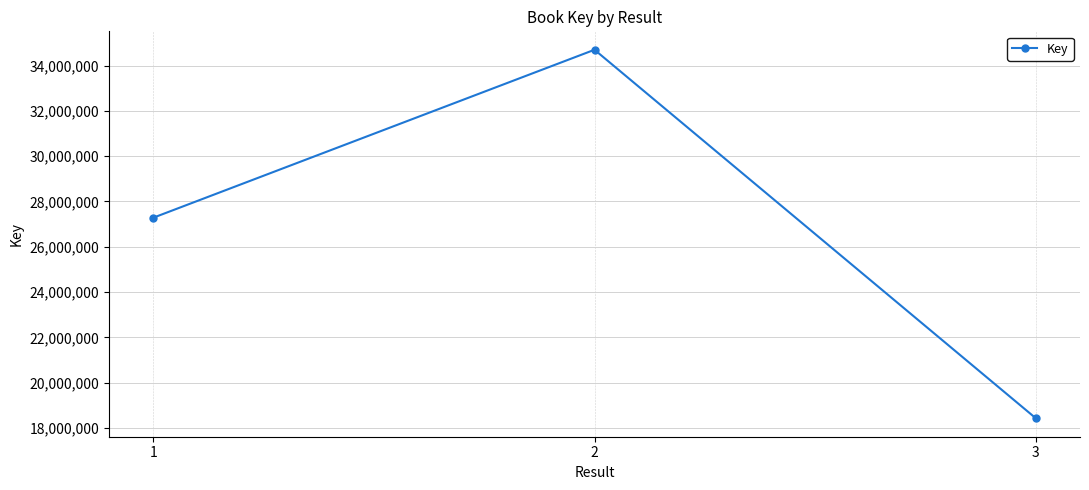

At which label is the value closest to 26560219?

1